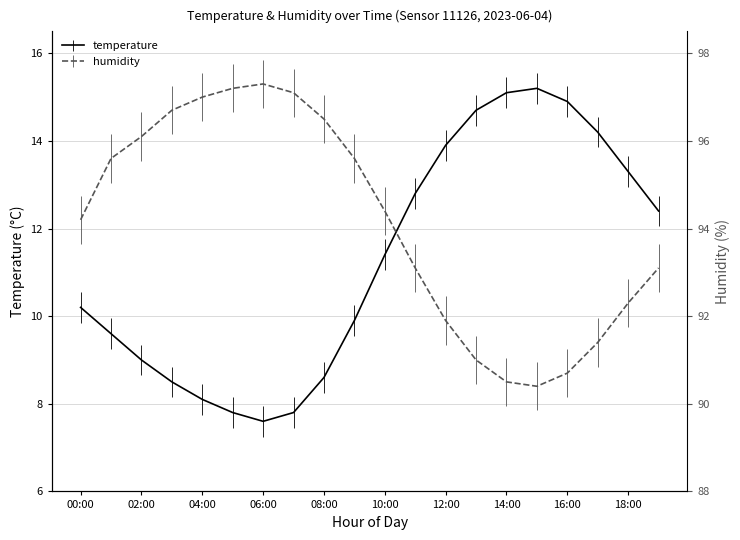

How many interior local peaks does the temperature series have?

1